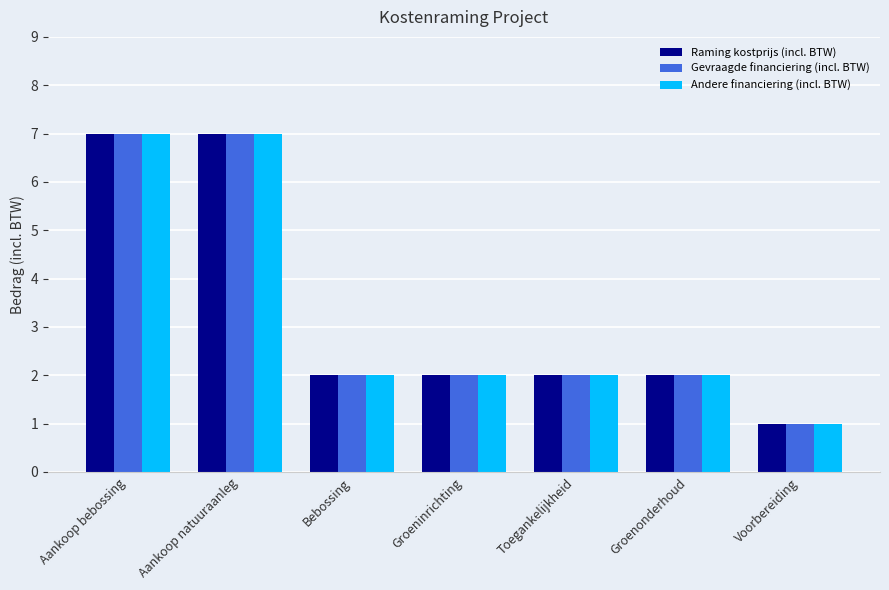

Is it true that Gevraagde financiering (incl. BTW) equals 2 at Groenonderhoud?

True